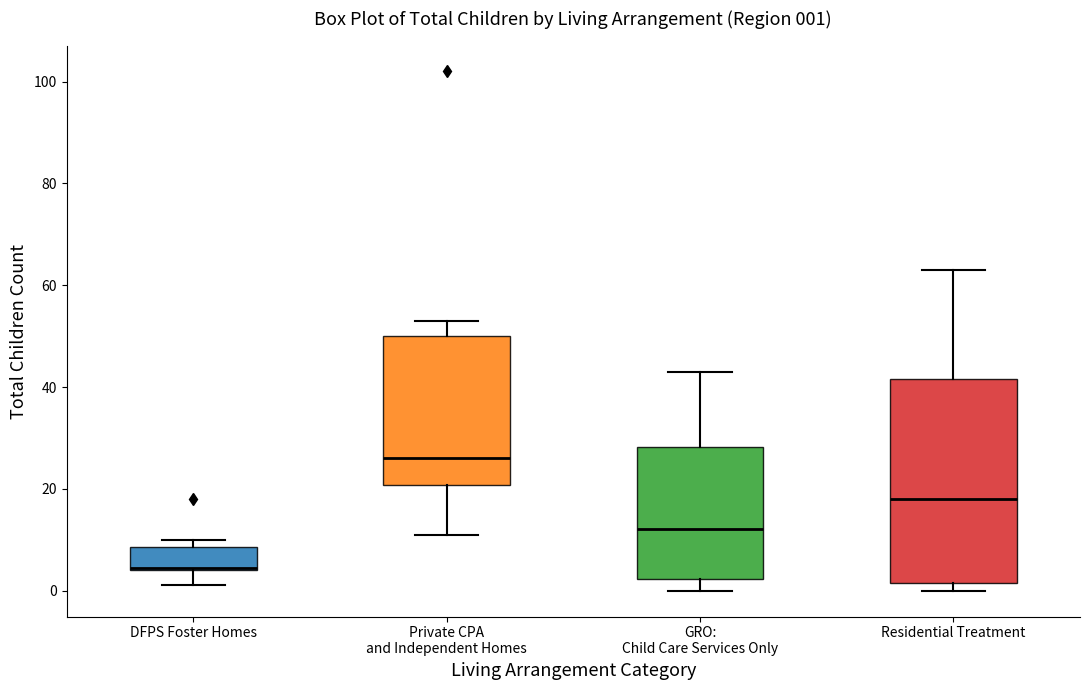

Which box has the highest median line?

Private CPA and Independent Homes